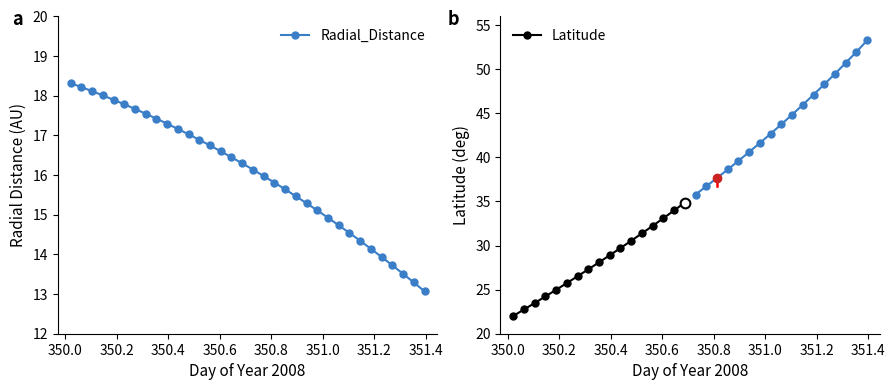

True or false: Latitude has more than 2 interior local peaks.

False